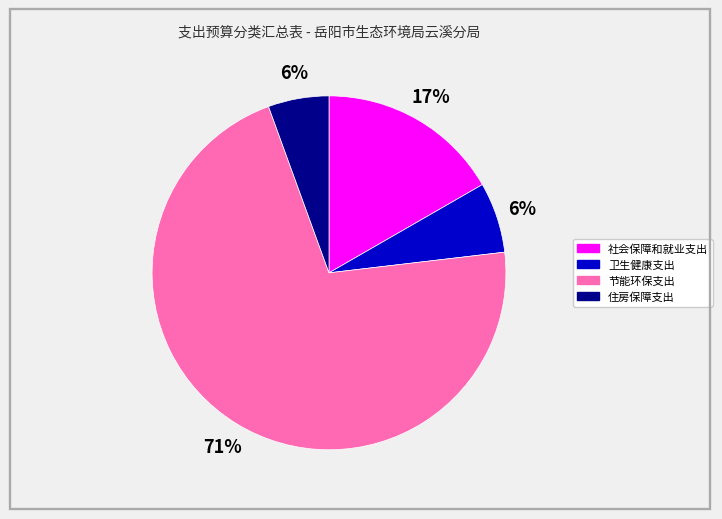

To the nearest percent, what is the difference between the 节能环保支出 and 卫生健康支出 slice percentages?

65%